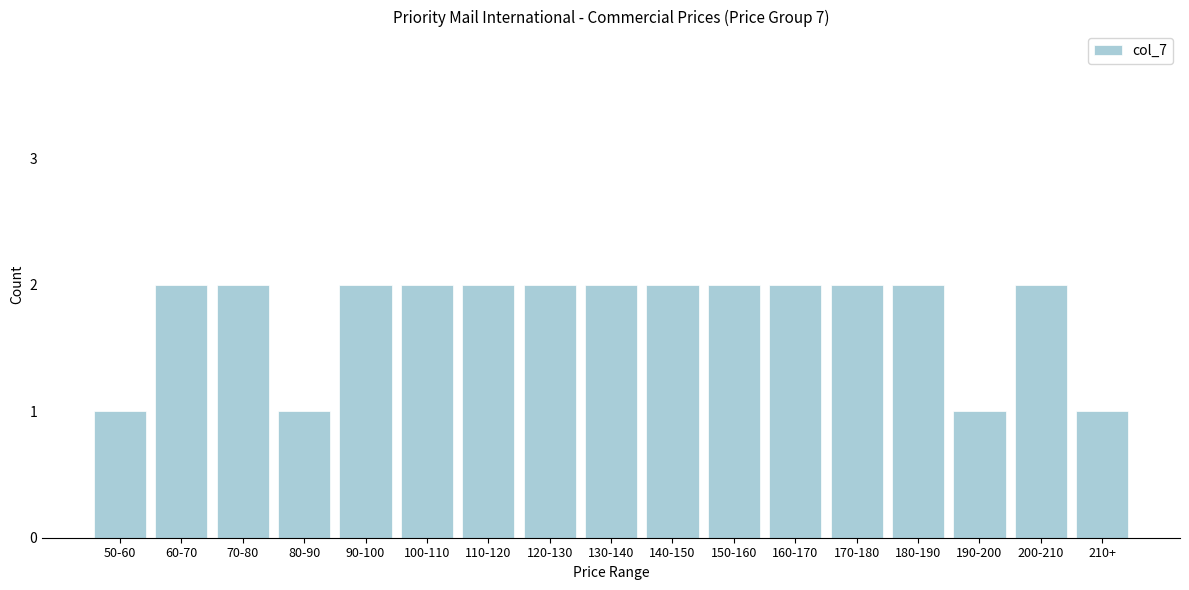

Reading right to left, extract all data points from this chart.

1	2	1	2	2	2	2	2	2	2	2	2	2	1	2	2	1